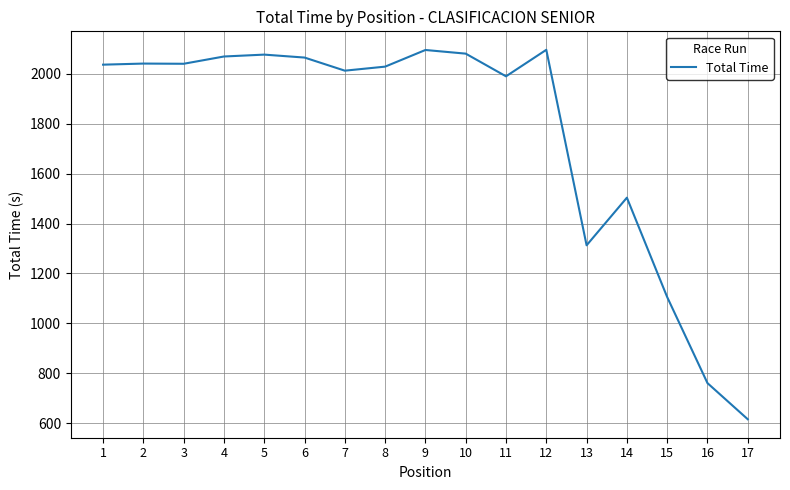

How many lines are shown in the chart?

1